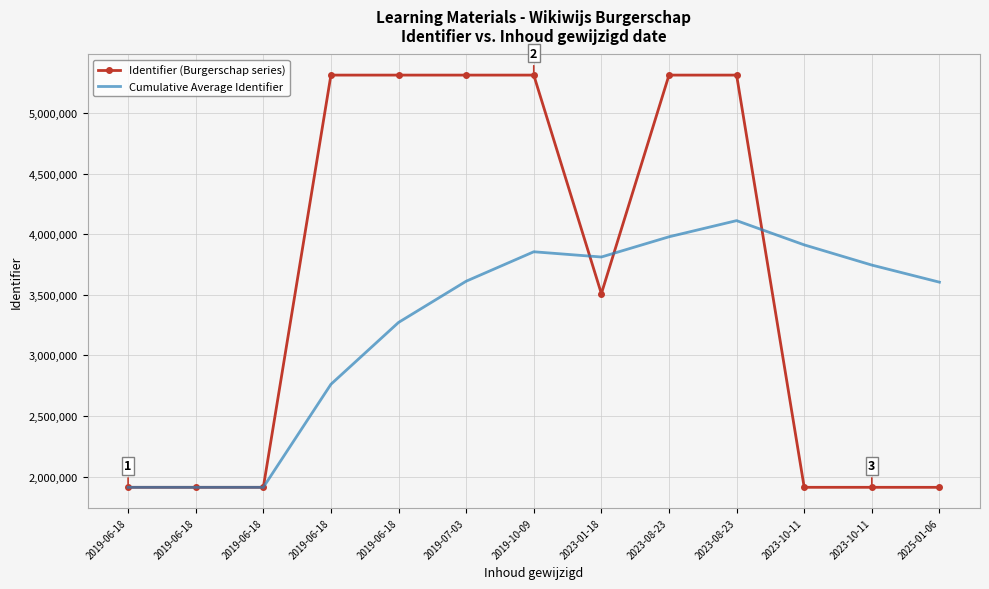

Between 2019-06-18 and 2023-08-23, which is larger?

2023-08-23